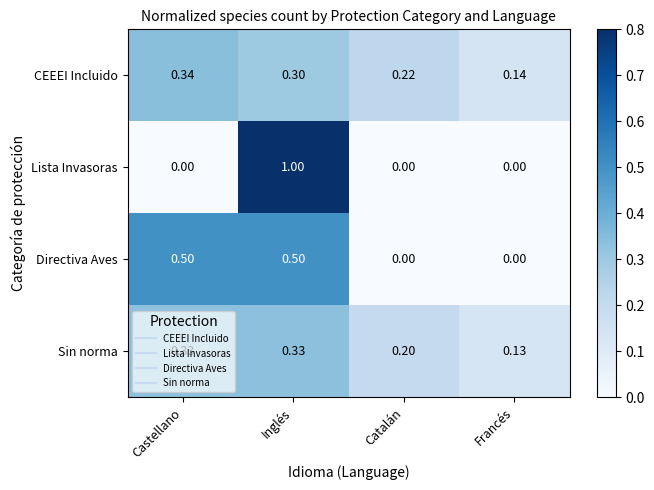

At which label does Lista Invasoras reach its peak?

Inglés